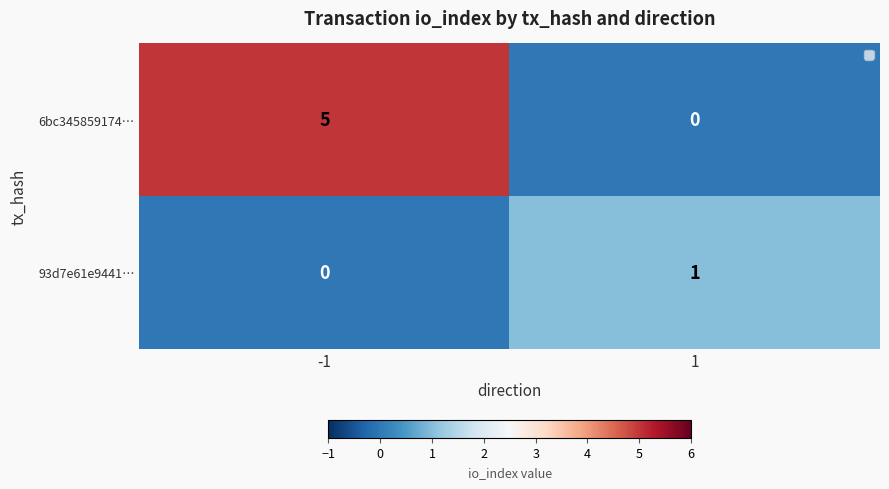

The value of 6bc345859174… at 1 is 0. True or false?

True